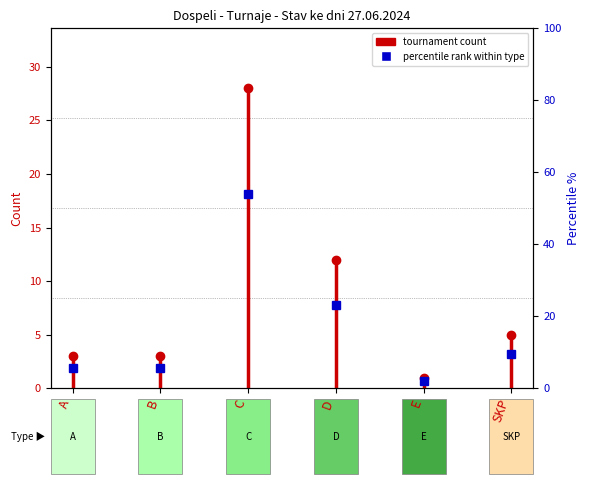

True or false: the data shows 1 at A.

False